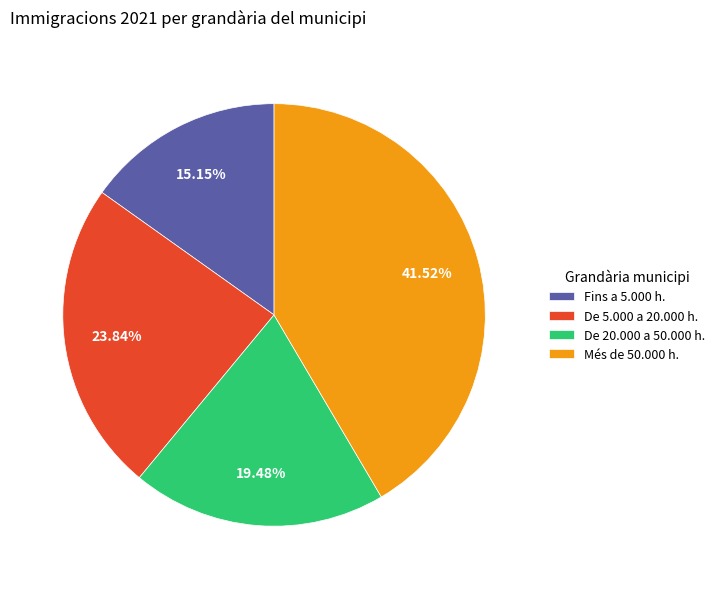

Which category has the biggest portion of the pie?

Més de 50.000 h.